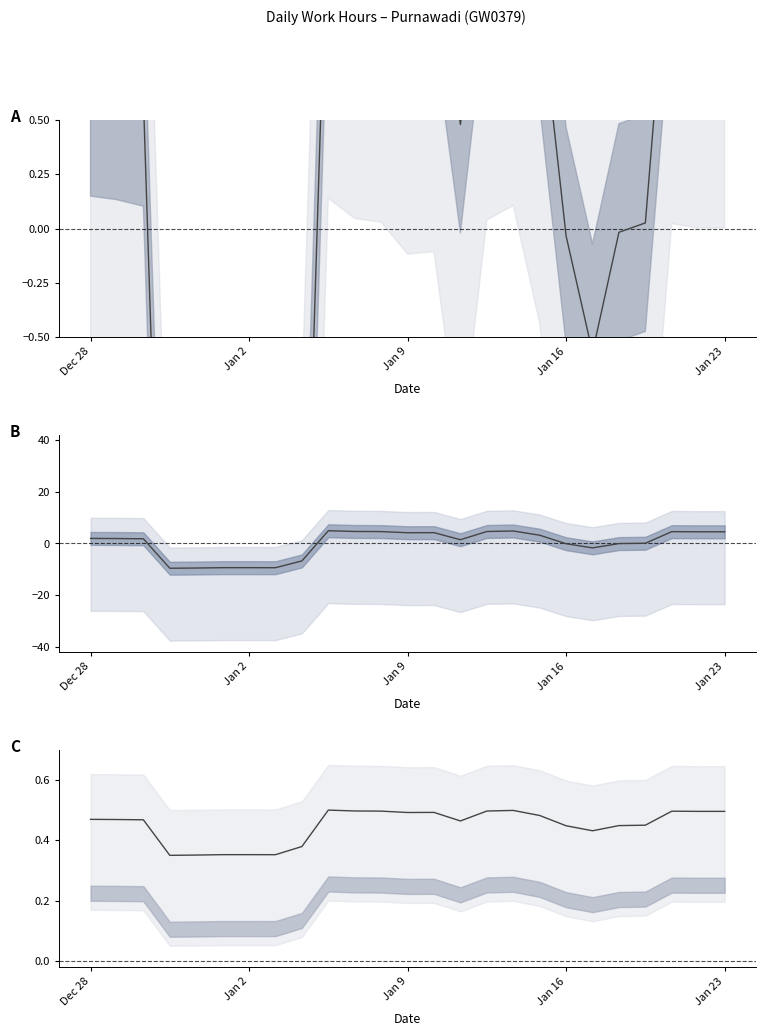

Which category has the lowest value across all series?

Jan 16